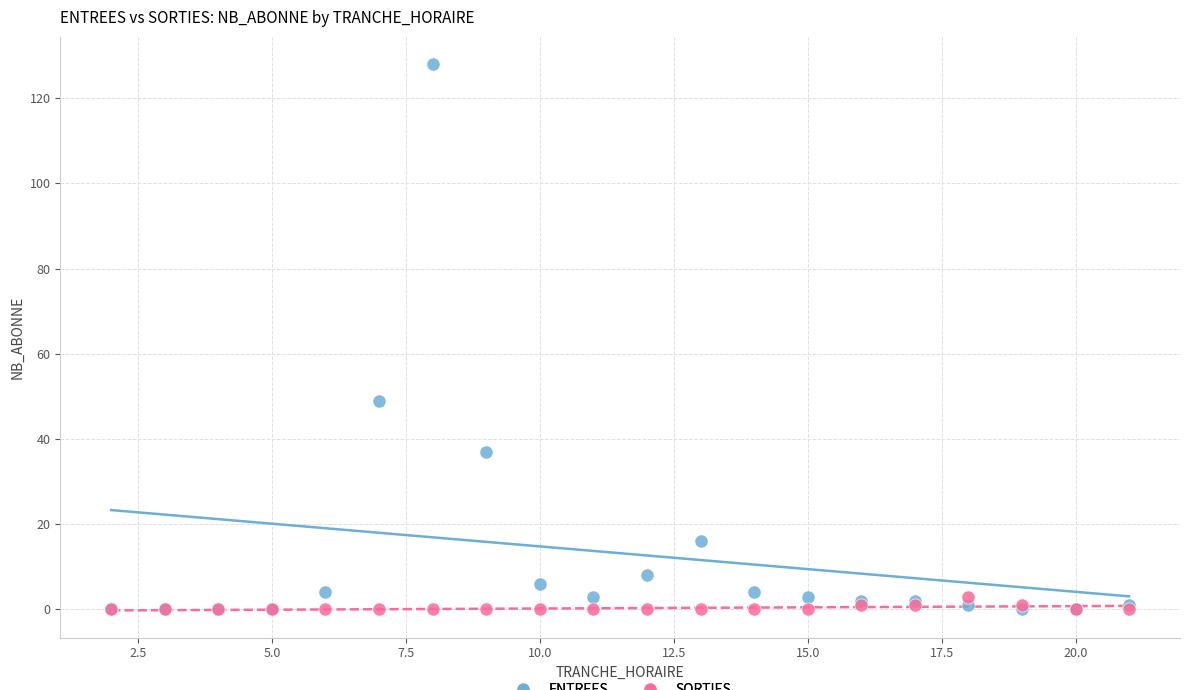

In the ENTREES series, what Y value is closest to 64?

49